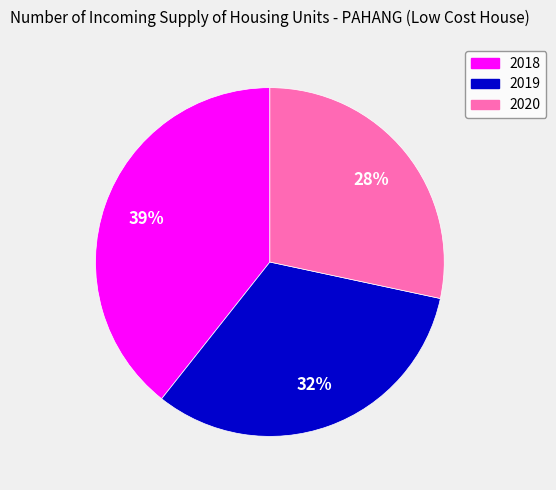

To the nearest percent, what percentage of the pie is 2020?

28%